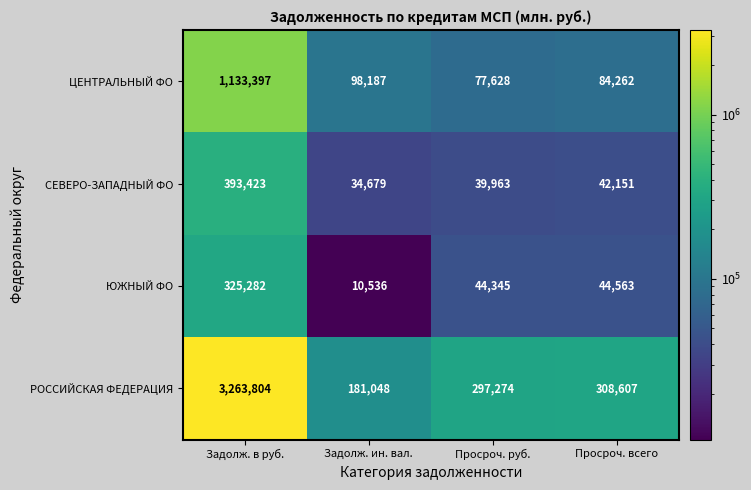

At which label does ЮЖНЫЙ ФО first exceed 44563?

Задолж. в руб.